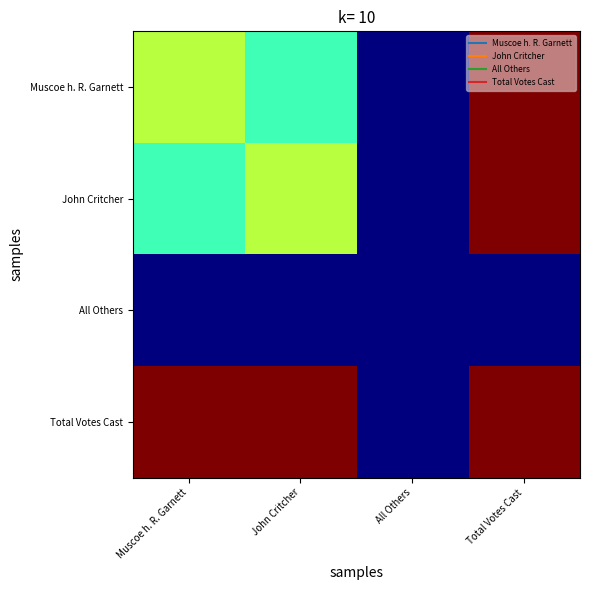

Reading left to right, what are all the values shown in this chart?

Muscoe h. R. Garnett: Muscoe h. R. Garnett=3757	John Critcher=2825	All Others=0	Total Votes Cast=6582
John Critcher: Muscoe h. R. Garnett=2825	John Critcher=3757	All Others=0	Total Votes Cast=6582
All Others: Muscoe h. R. Garnett=0	John Critcher=0	All Others=0	Total Votes Cast=0
Total Votes Cast: Muscoe h. R. Garnett=6582	John Critcher=6582	All Others=0	Total Votes Cast=6582